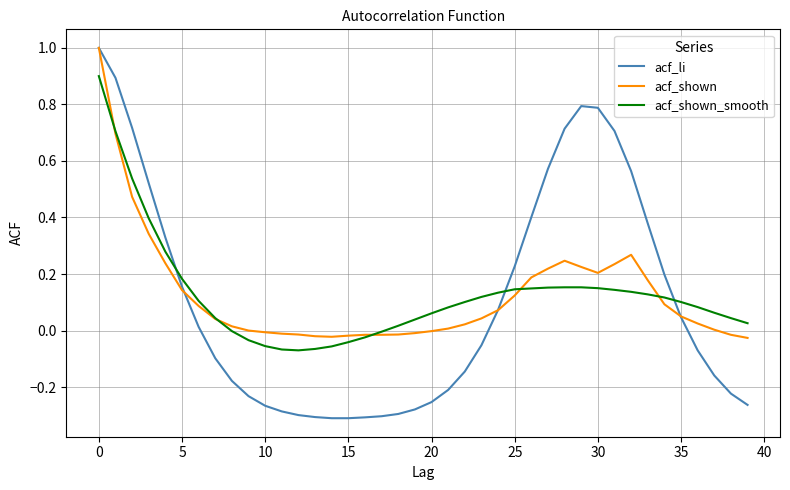

What is the maximum value for acf_shown?

1.0